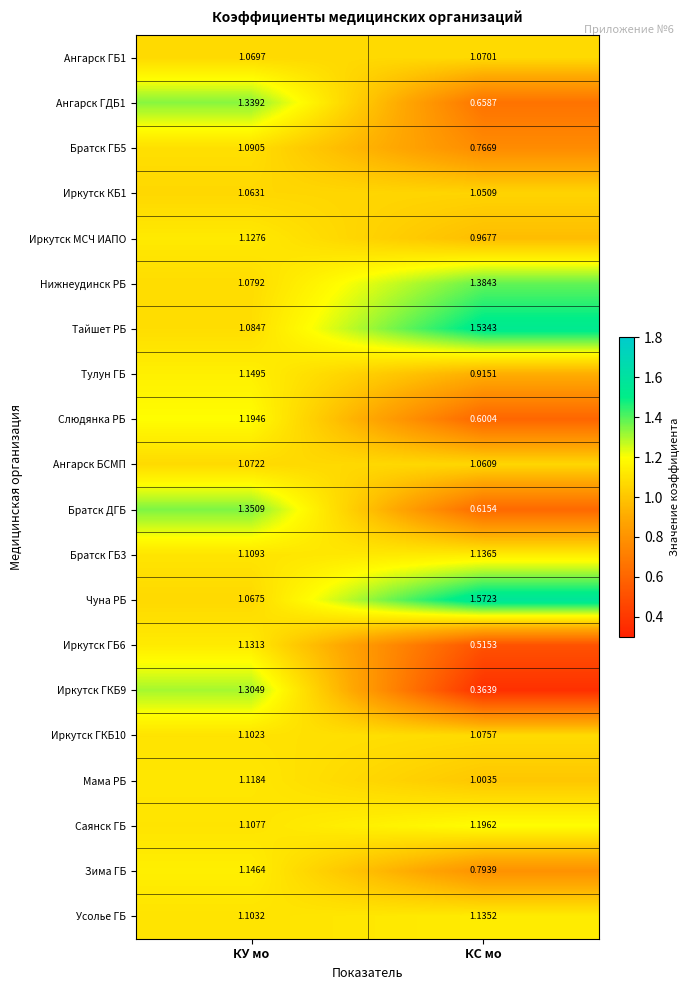

List the labels in order of Саянск ГБ value, largest first.

КС мо, КУ мо